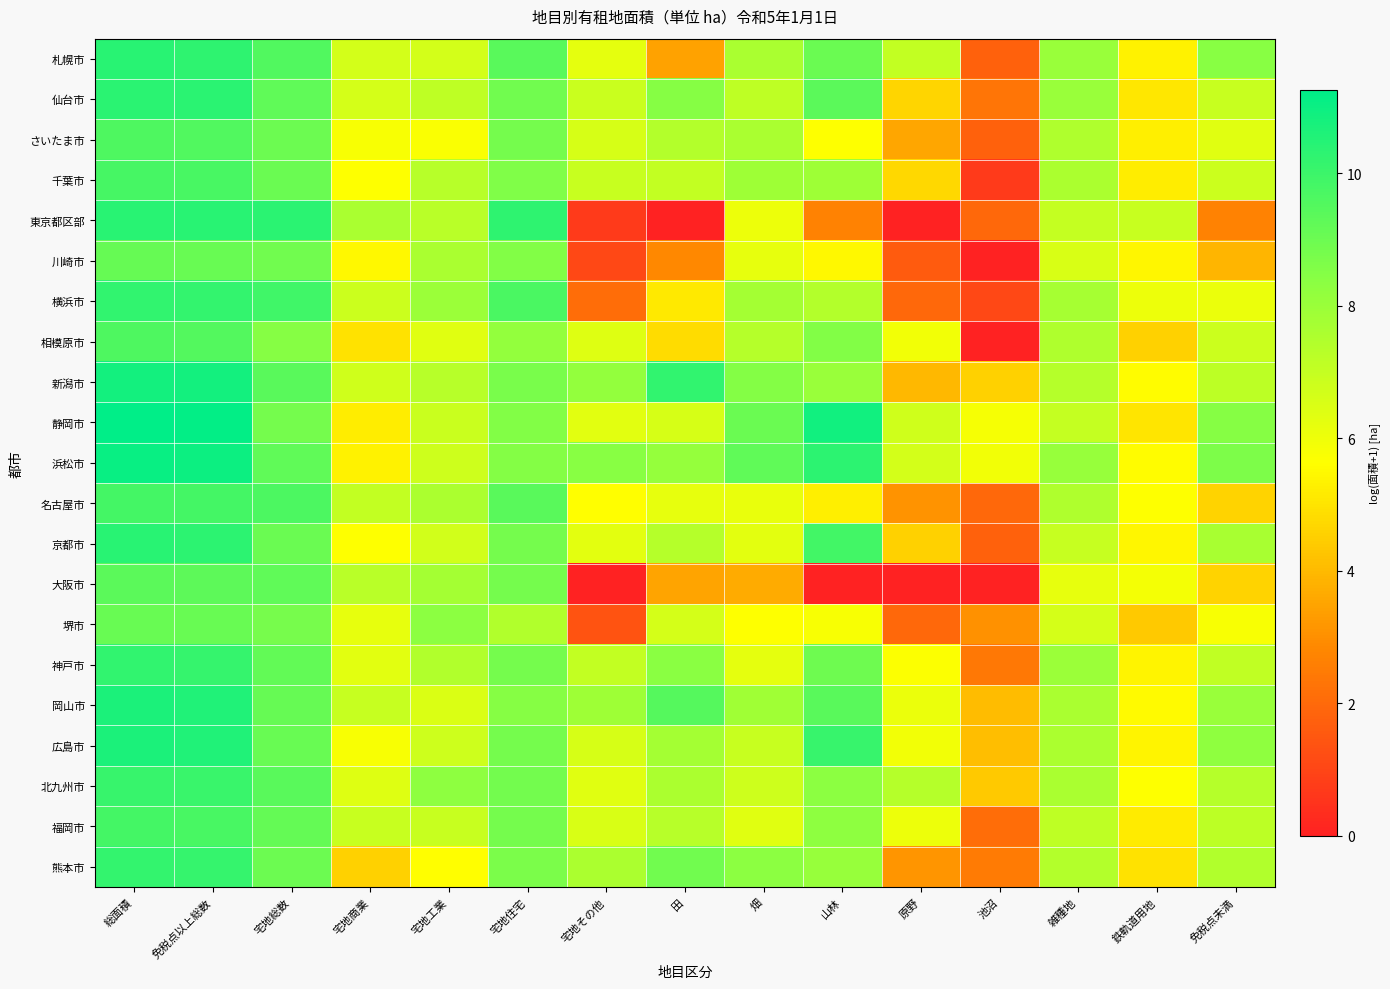

Rank the series by their maximum value, from lowest to highest.

堺市, 川崎市, 大阪市, さいたま市, 相模原市, 千葉市, 名古屋市, 福岡市, 北九州市, 熊本市, 神戸市, 横浜市, 仙台市, 京都市, 東京都区部, 札幌市, 岡山市, 広島市, 新潟市, 浜松市, 静岡市